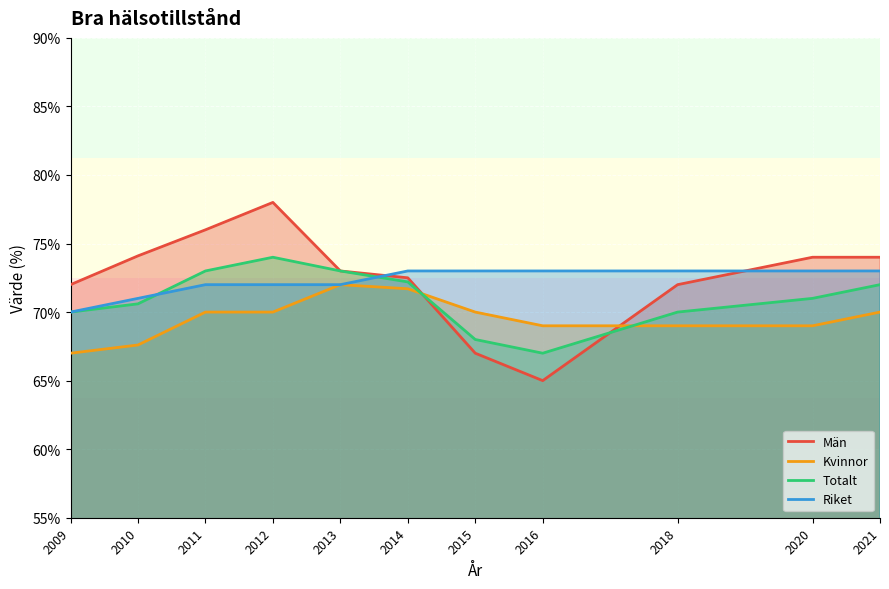

In Totalt, how many points are higher than both neighbors (excluding endpoints)?

1